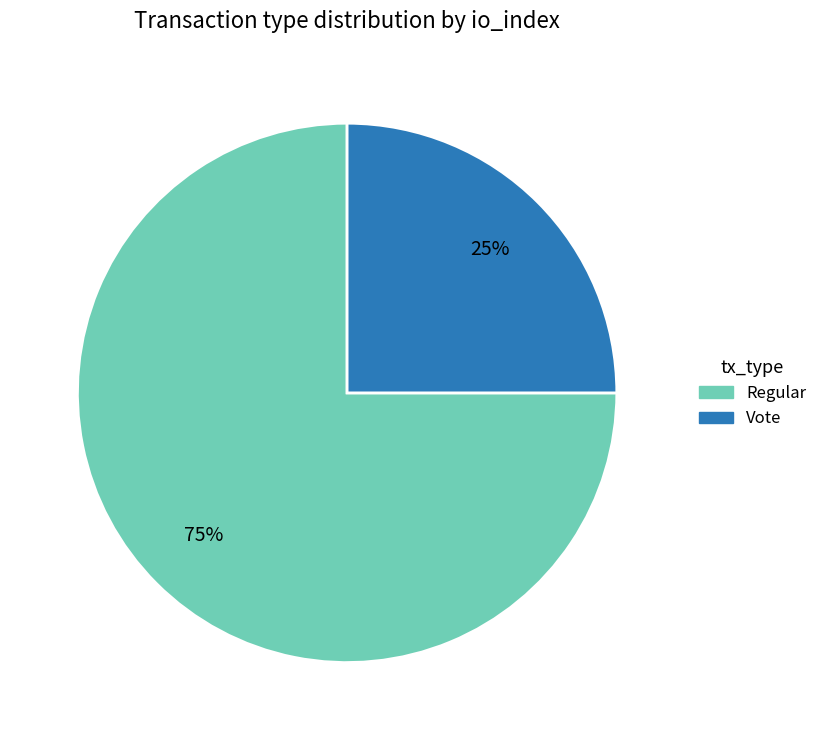

Do Vote and Regular together represent more than half of the pie?

Yes